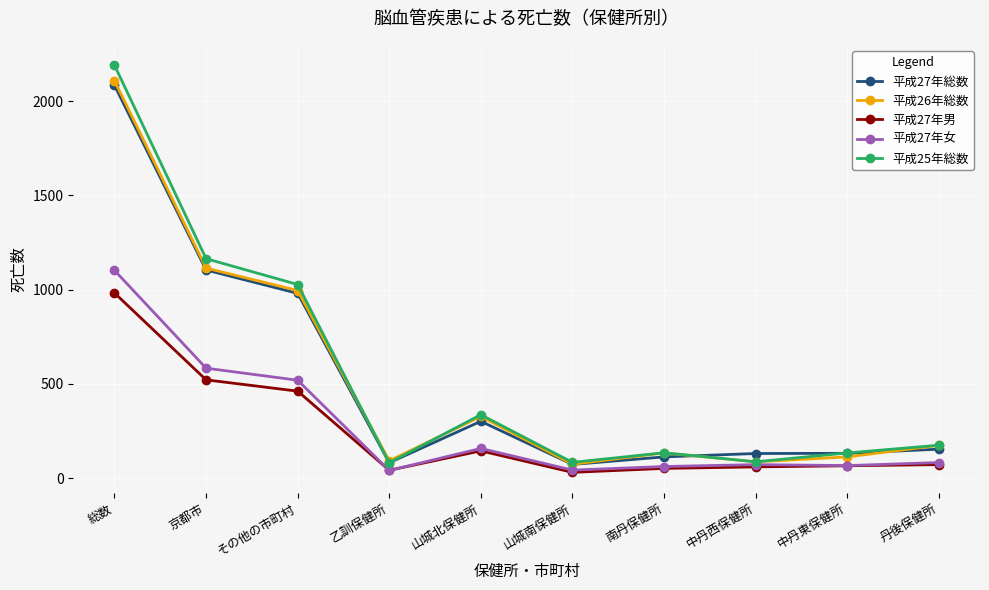

What value does the 平成27年女 series have at 南丹保健所?

61